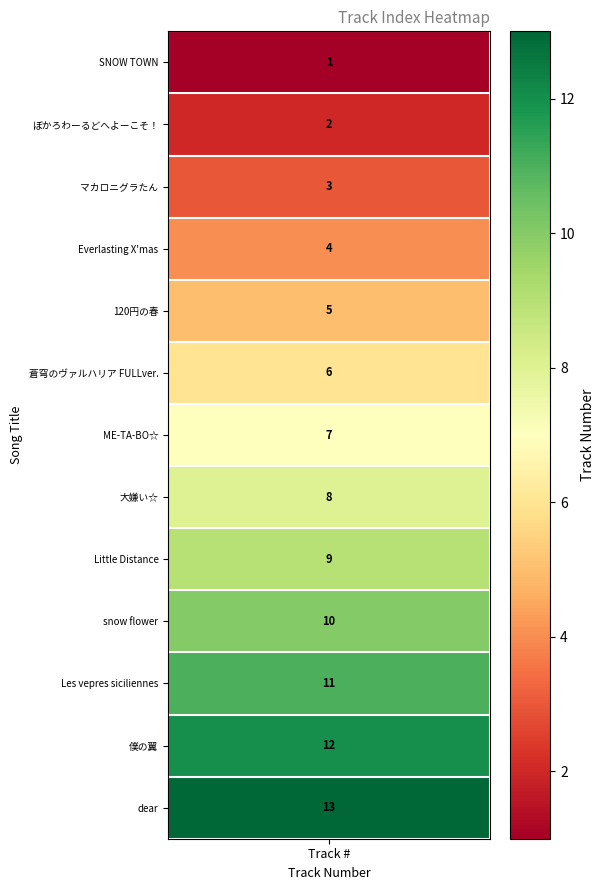

What value does the data have at 8, to the nearest 10?

10